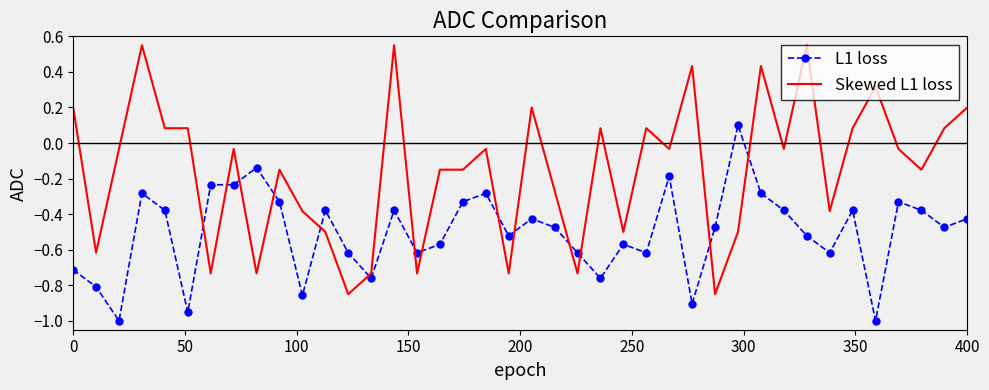

Which series has the widest spread of values?

Skewed L1 loss